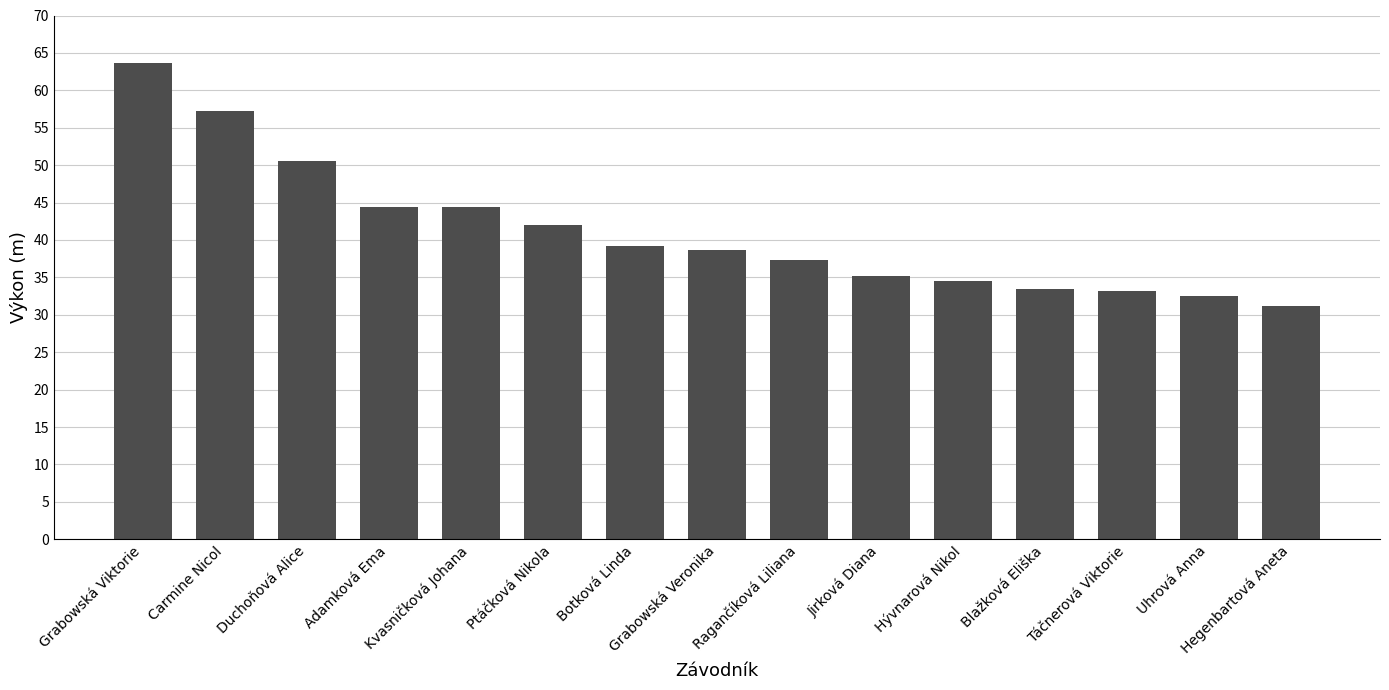

What is the change in value from Grabowská Viktorie to Kvasničková Johana?

-19.4